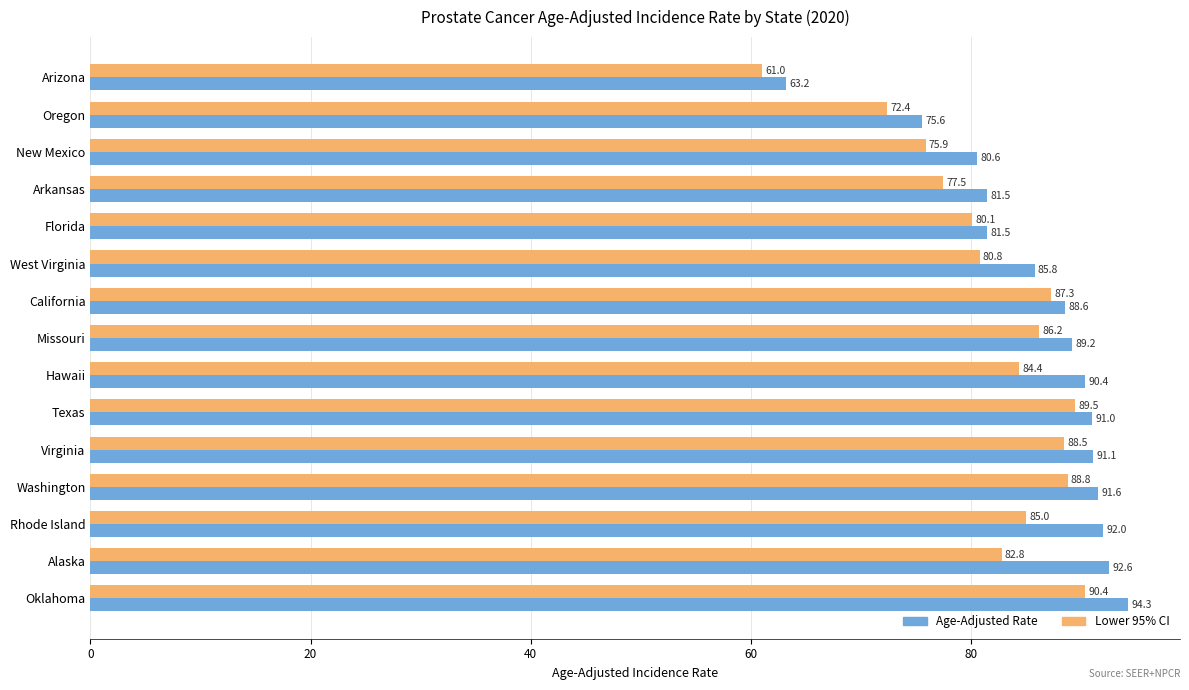

The value of Age-Adjusted Rate at New Mexico is 44.4. True or false?

False